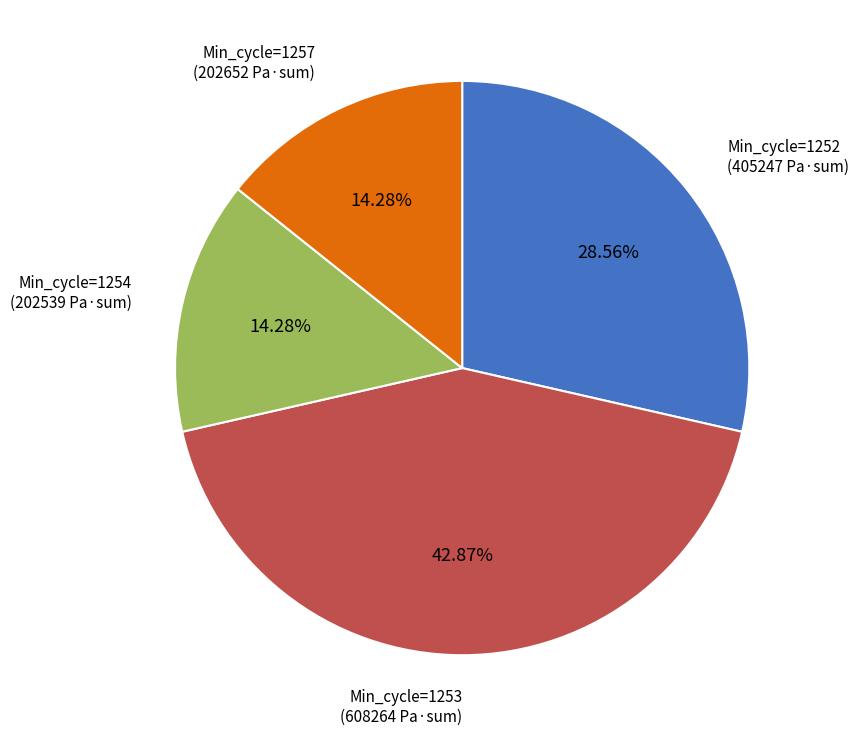

Does any single category account for the majority?

No